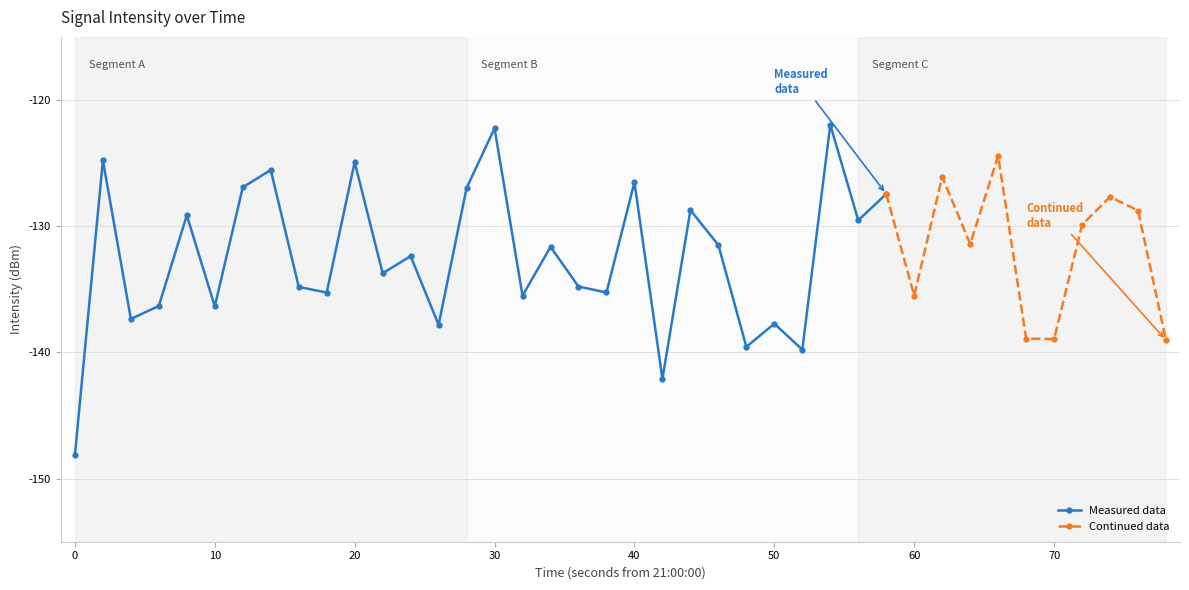

At which category does the data reach its first local peak?

1